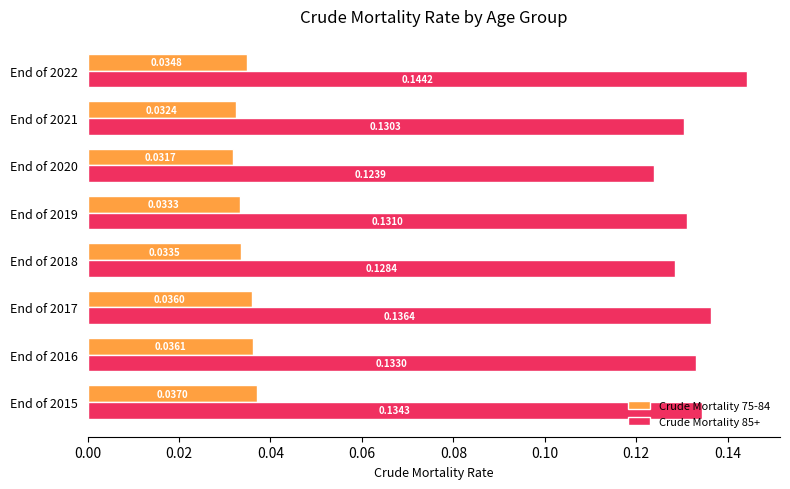

Rank the series by their maximum value, from lowest to highest.

Crude Mortality 75-84, Crude Mortality 85+